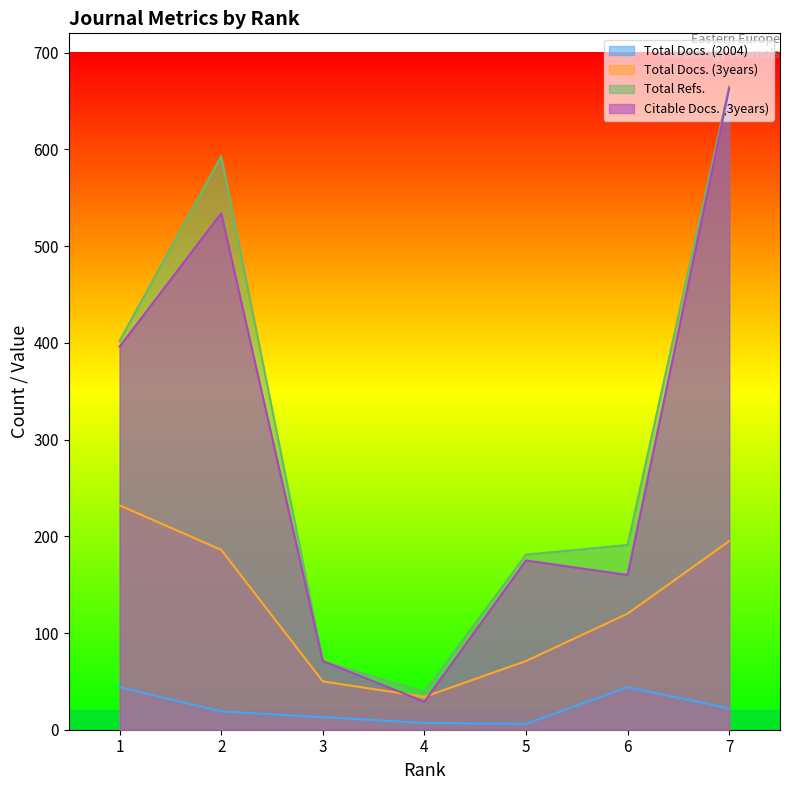

What is the difference between the second highest and second lowest values in the Total Docs. (2004) series?

37